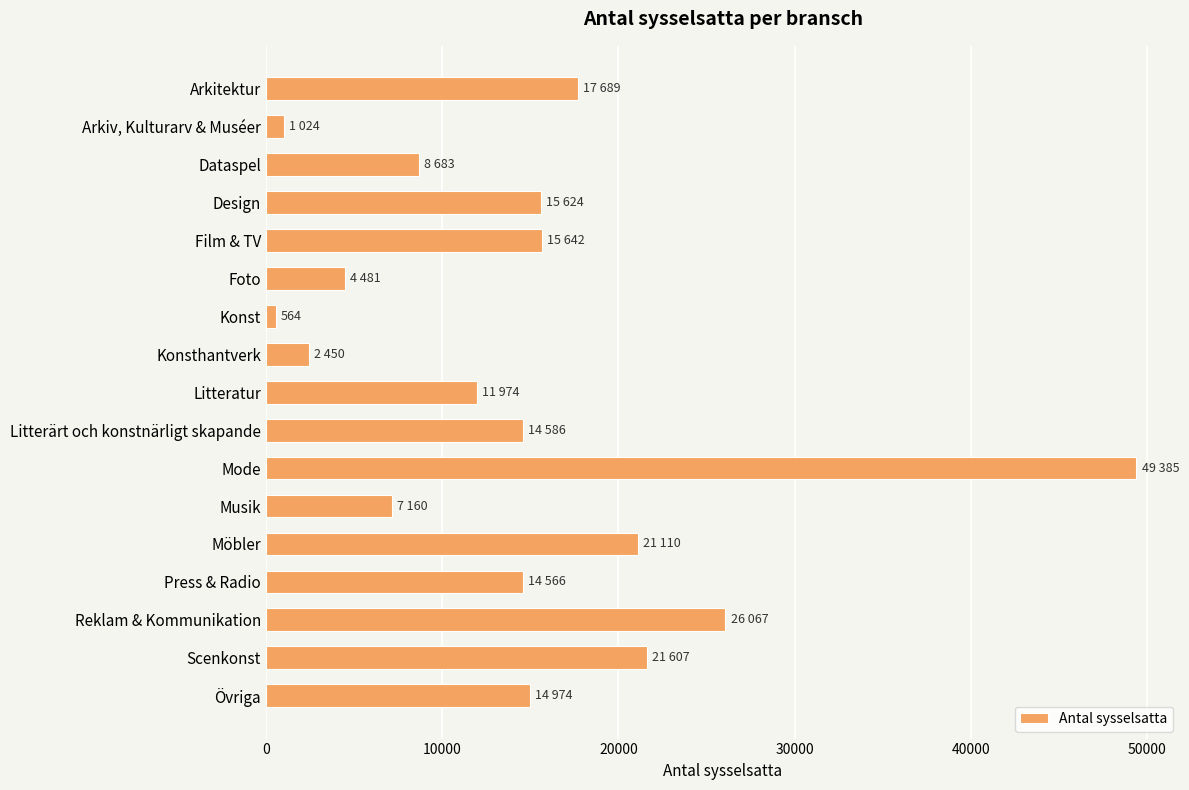

The chart shows a value of 14566 at Press & Radio. True or false?

True